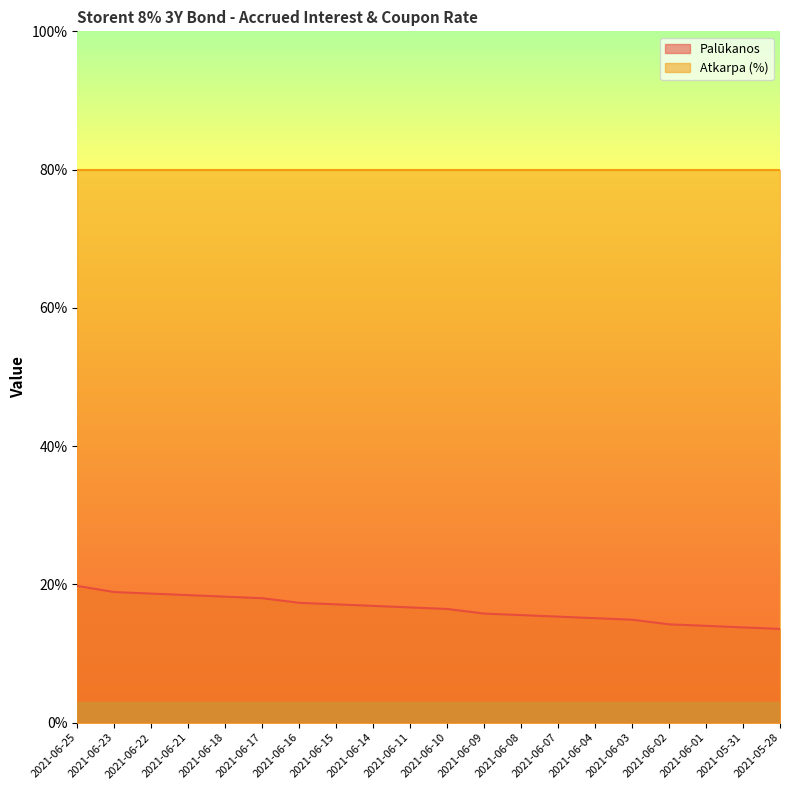

What is the change in value from 2021-06-18 to 2021-06-07?

-0.3